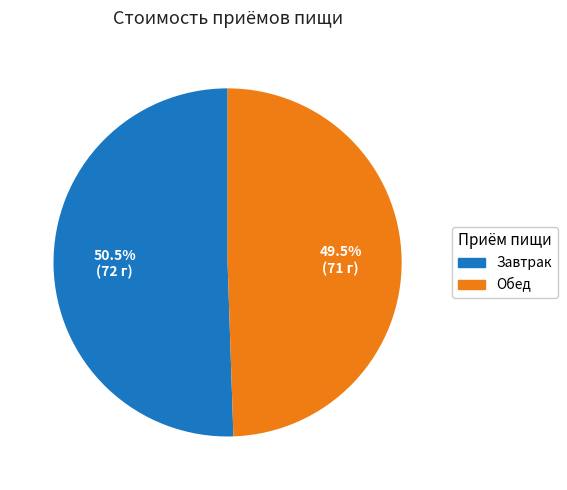

Between Обед and Завтрак, which is larger?

Завтрак